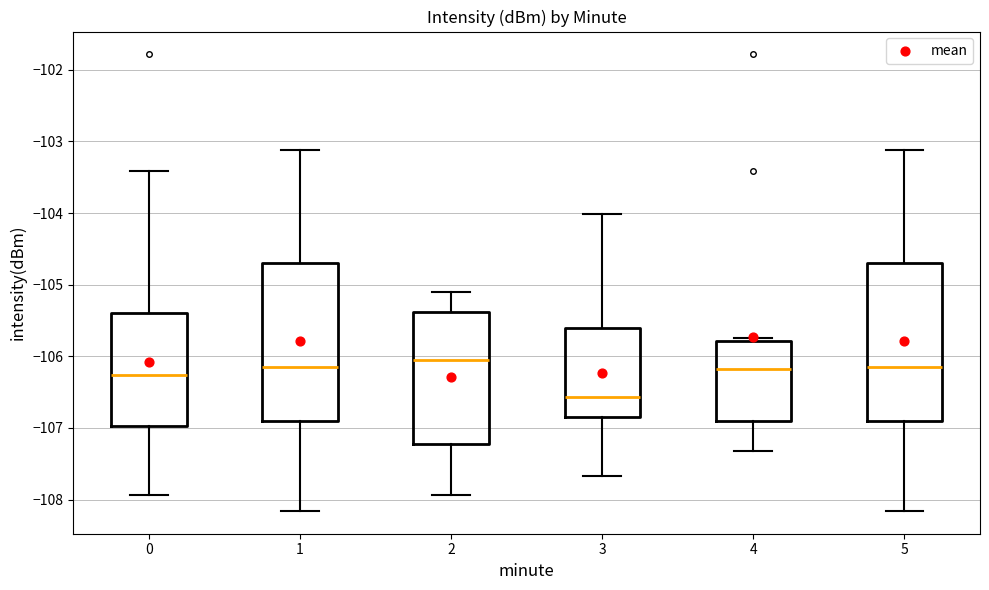

Reading left to right, read every box against the y-axis: the position of its median line, the range the box covers, and the ends of its whiskers. The values are not printed on the chart, so give them approximately, as read against the axis.

0: median -106.3, box -107.0 to -105.4, whiskers -107.9 to -103.4
1: median -106.2, box -106.9 to -104.7, whiskers -108.2 to -103.1
2: median -106.1, box -107.2 to -105.4, whiskers -107.9 to -105.1
3: median -106.6, box -106.9 to -105.6, whiskers -107.7 to -104.0
4: median -106.2, box -106.9 to -105.8, whiskers -107.3 to -105.7
5: median -106.2, box -106.9 to -104.7, whiskers -108.2 to -103.1